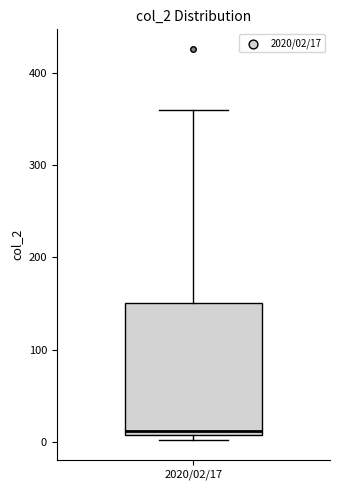

Transcribe this box plot: give where the median line is, the range the box spans, and where the two whiskers end, as read against the y-axis. The values are not printed on the chart, so give them approximately, as read against the axis.

median 10 (just above the box's lower edge), box 10 to 150, whiskers 0 to 360